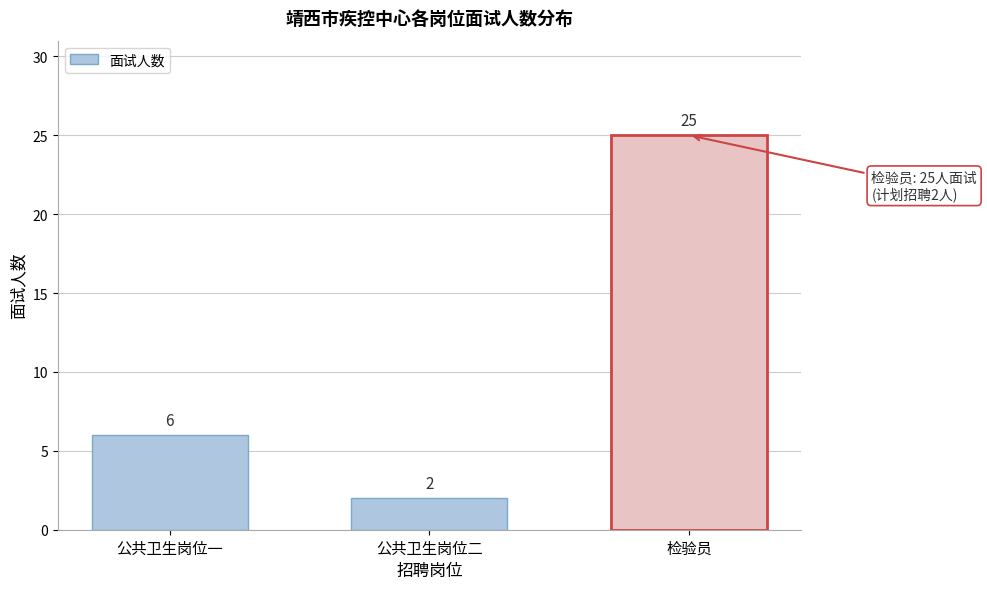

Reading left to right, list all the values displayed in this chart.

6	2	25